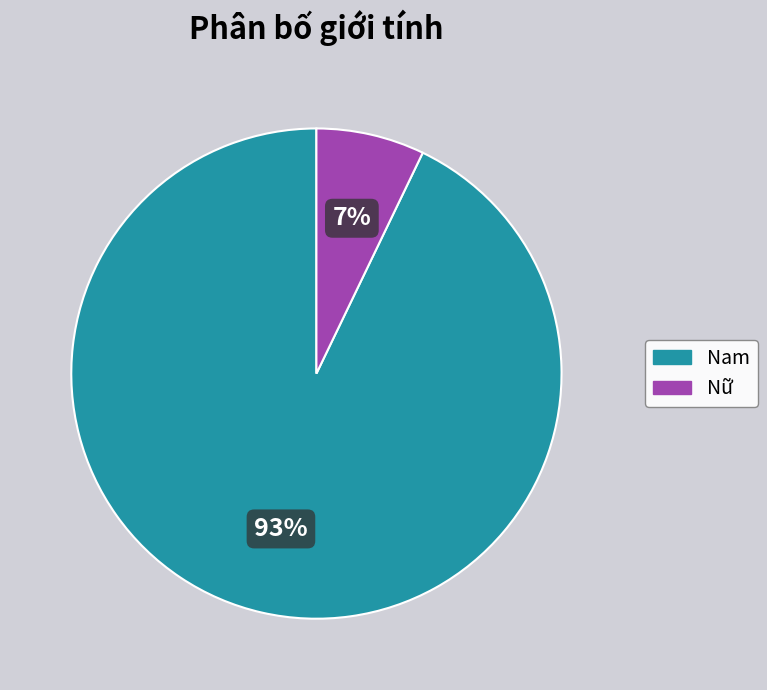

How many segments does this pie chart have?

2